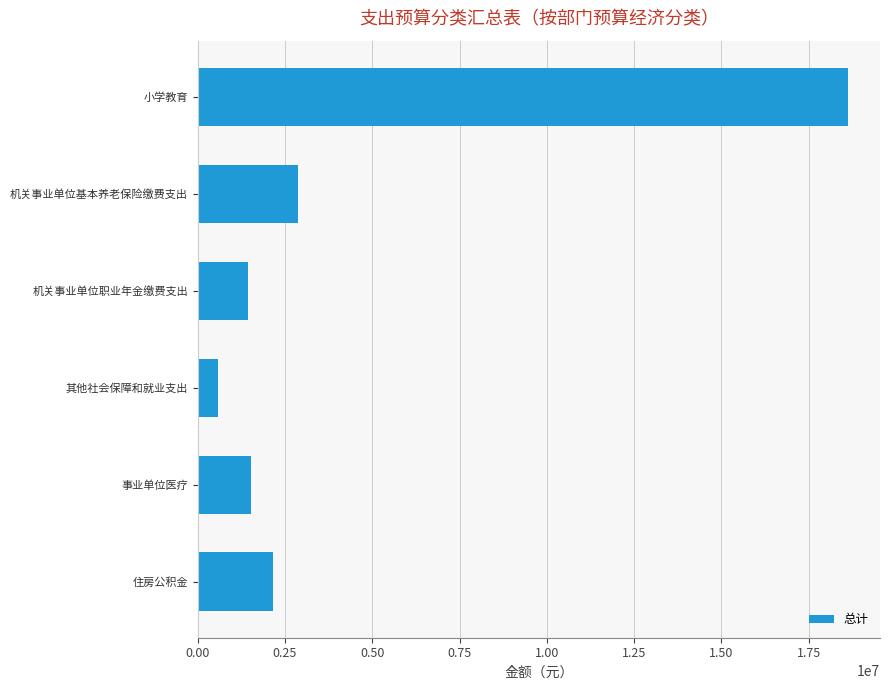

What is the minimum value shown in the chart?

576090.6